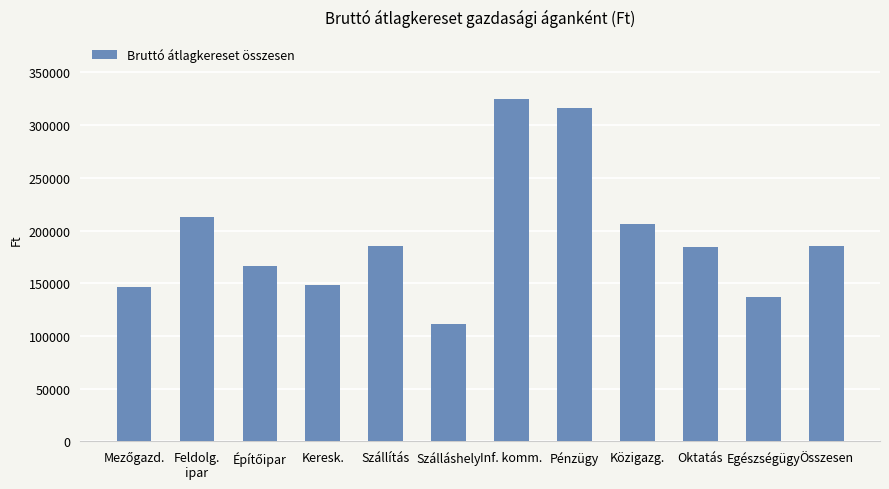

Are the bars grouped side by side (vs. stacked)?

No